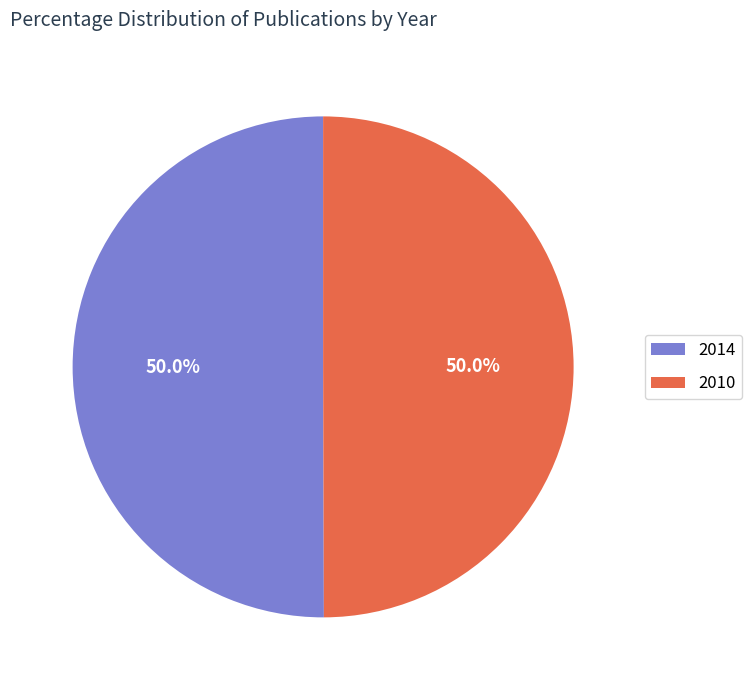

What portion of the pie excludes 2014?

50.0%